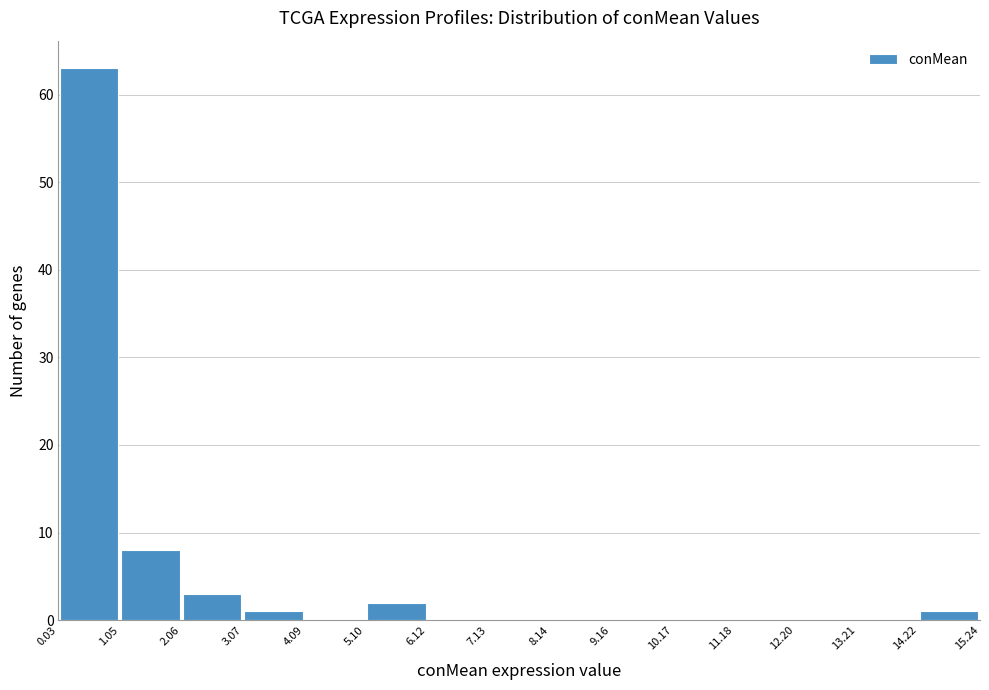

Reading left to right, transcribe this chart: for each bar, give the range it covers on the x-axis and its height. The values are not printed on the chart, so give them approximately, as read against the axis.

0.03 to 1.05: 63
1.05 to 2.06: 8
2.06 to 3.07: 3
3.07 to 4.09: 1
4.09 to 5.10: 0
5.10 to 6.12: 2
6.12 to 7.13: 0
7.13 to 8.14: 0
8.14 to 9.16: 0
9.16 to 10.17: 0
10.17 to 11.18: 0
11.18 to 12.20: 0
12.20 to 13.21: 0
13.21 to 14.22: 0
14.22 to 15.24: 1